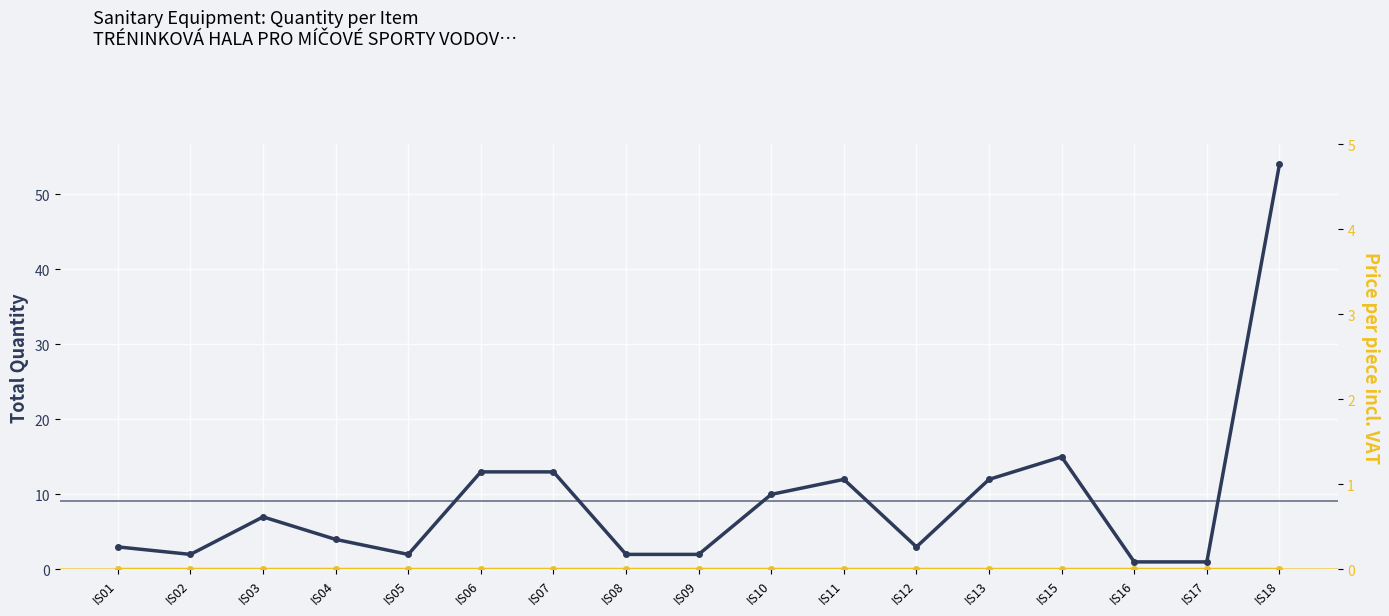

True or false: Total quantity (celk. ks) and Price per piece incl. VAT (cena 1ks s DPH) intersect in this chart.

False